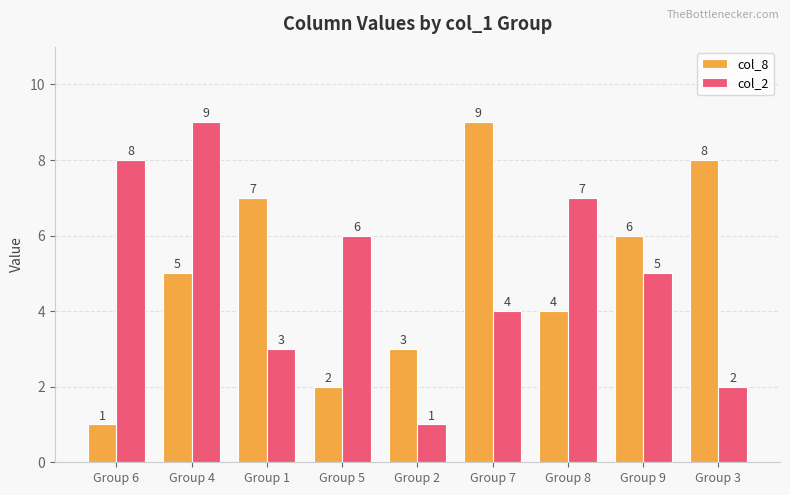

What is the value of the col_8 bar at the 9th from the left?

8